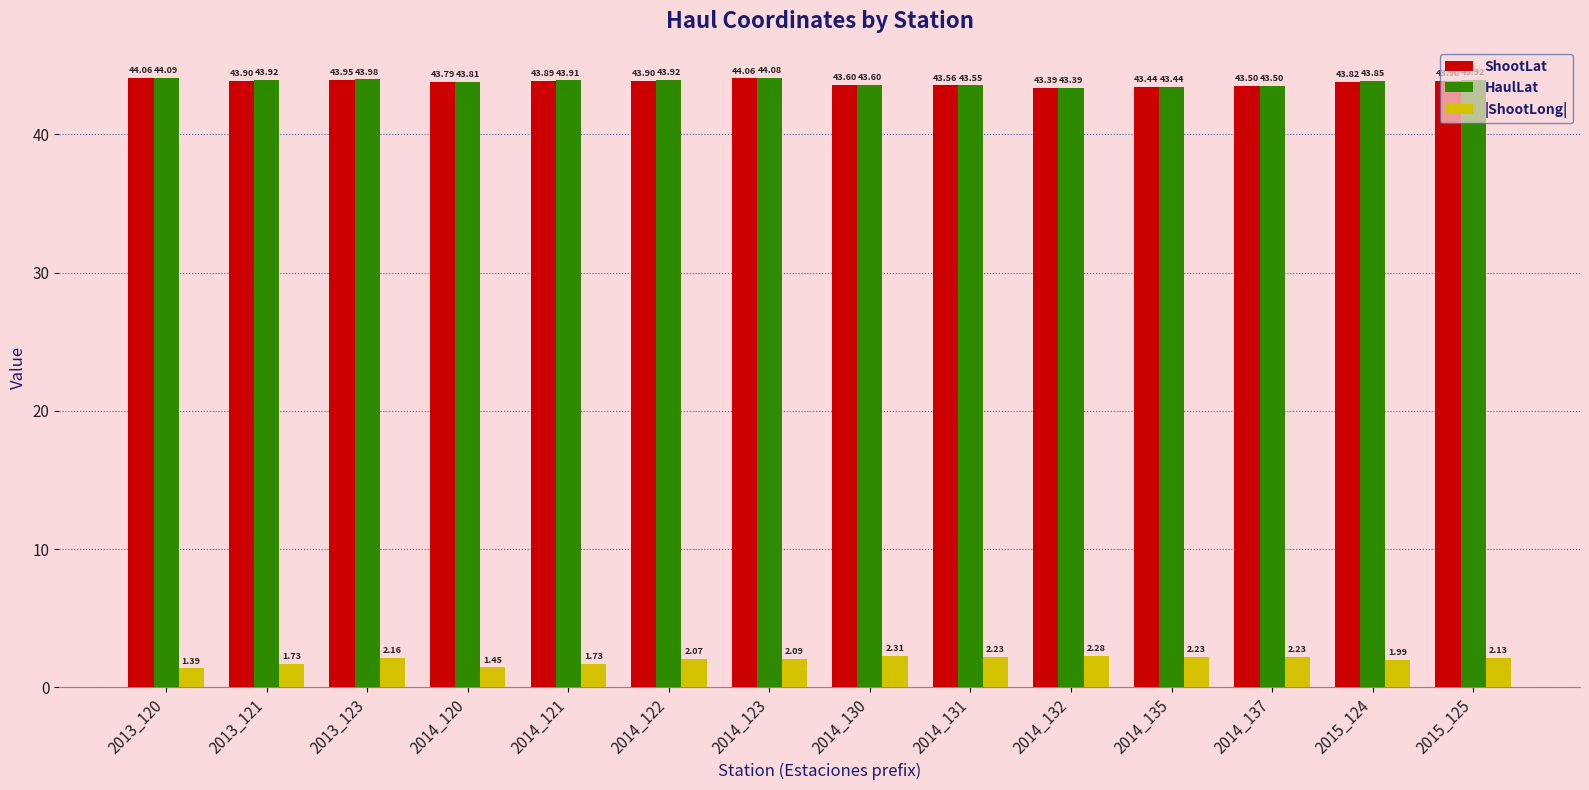

What is the sum of all |ShootLong| values?

28.0